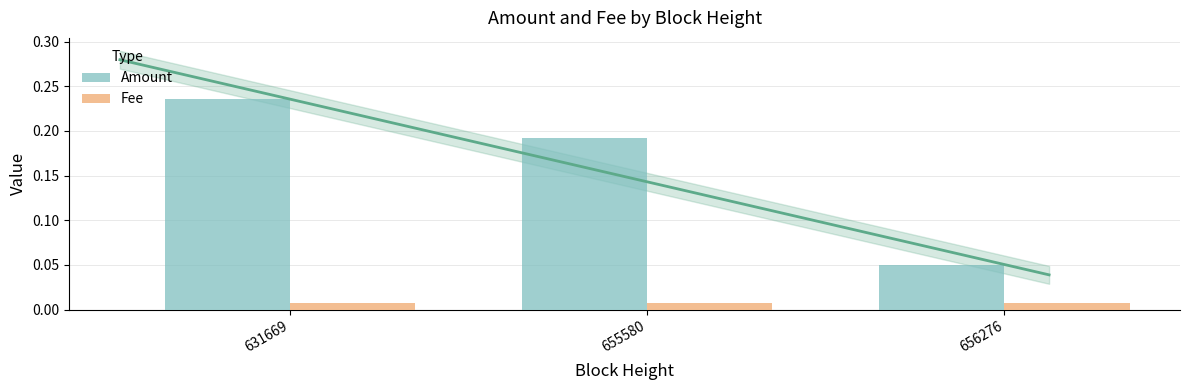

At which label is Fee closest to 0?

631669